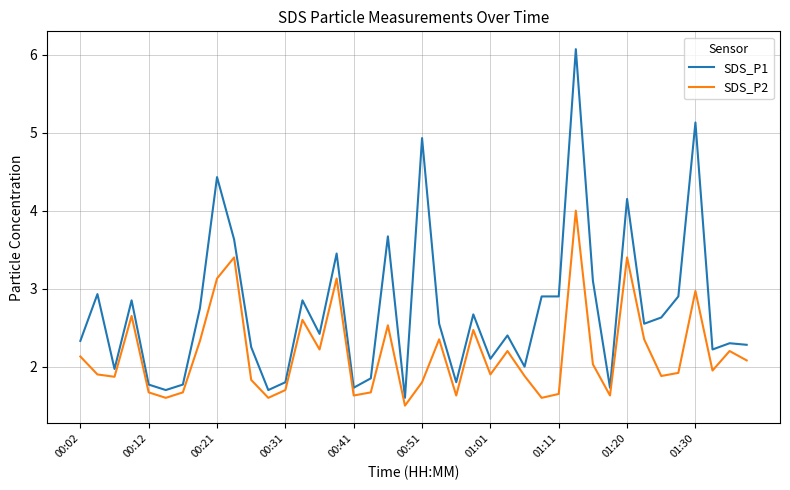

True or false: SDS_P2 has more than 2 points higher than both neighbors.

True